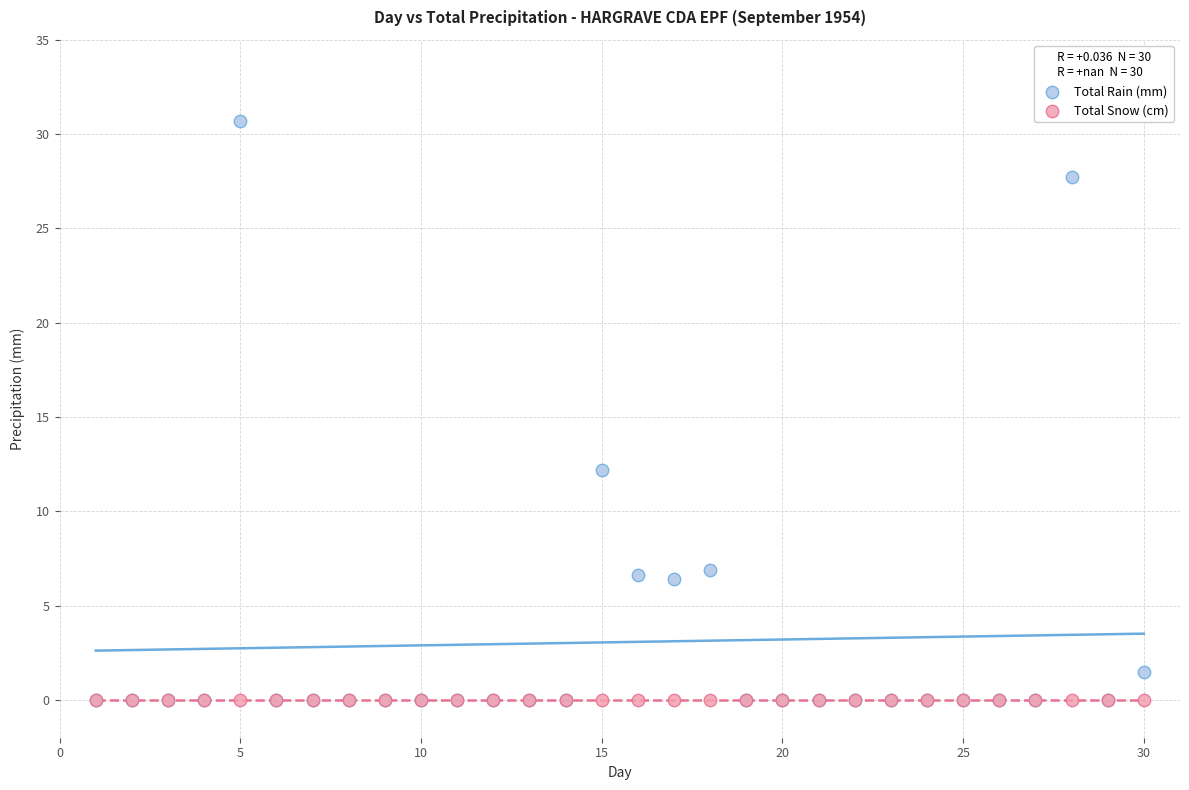

What are all the series names shown in the legend?

Total Rain (mm), Total Snow (cm)